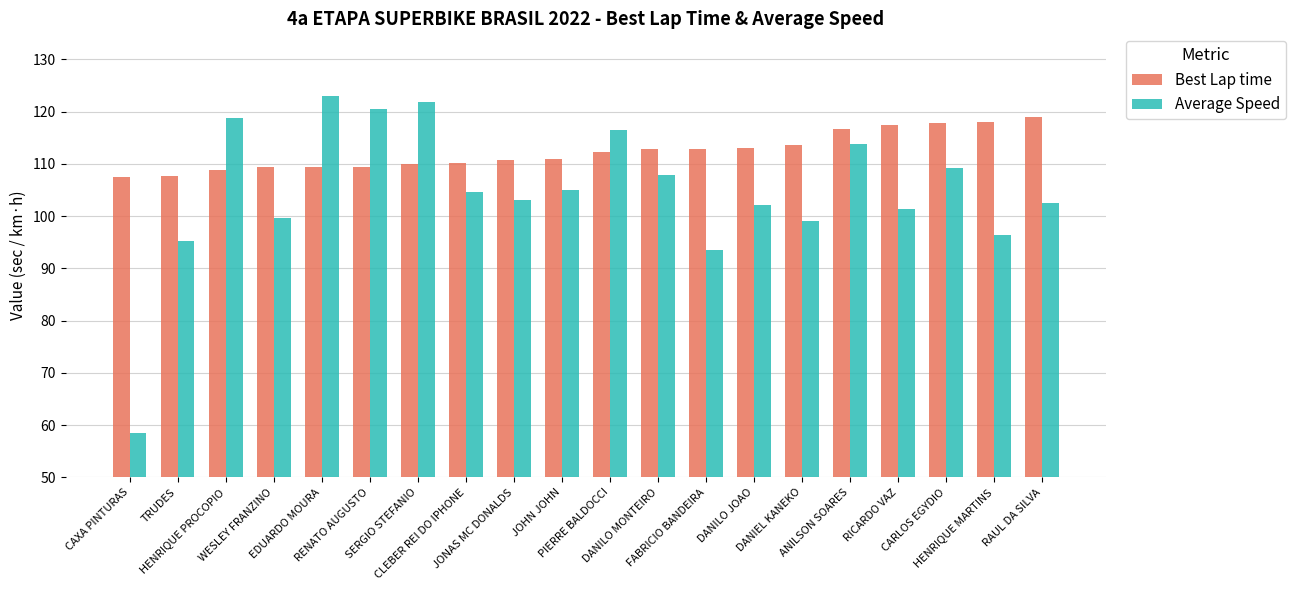

At which category does the chart reach its peak across all series?

EDUARDO MOURA